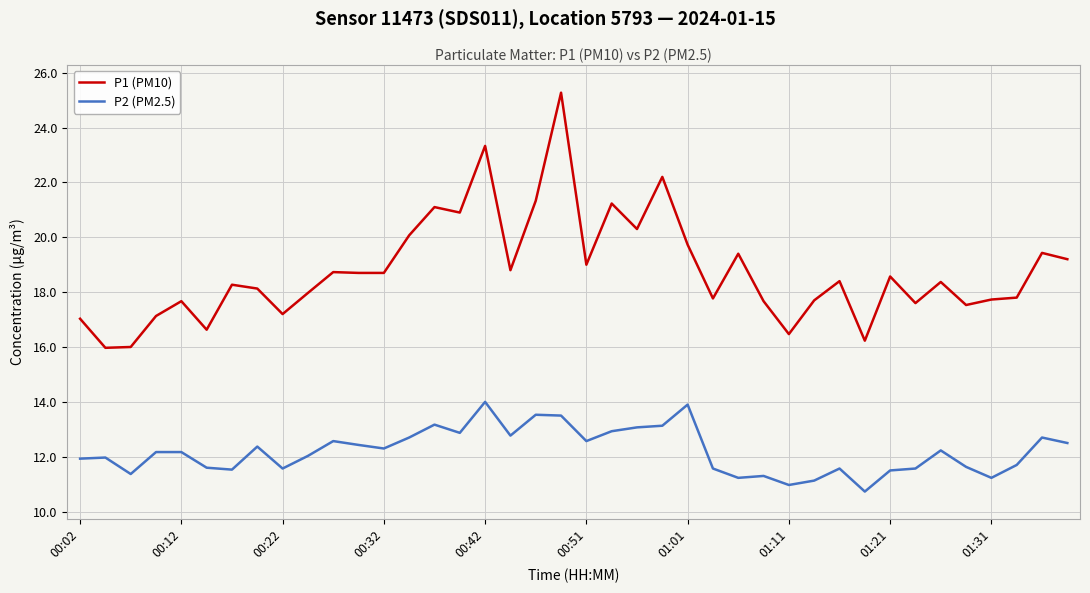

List the series in order of their overall mean, highest first.

P1 (PM10), P2 (PM2.5)